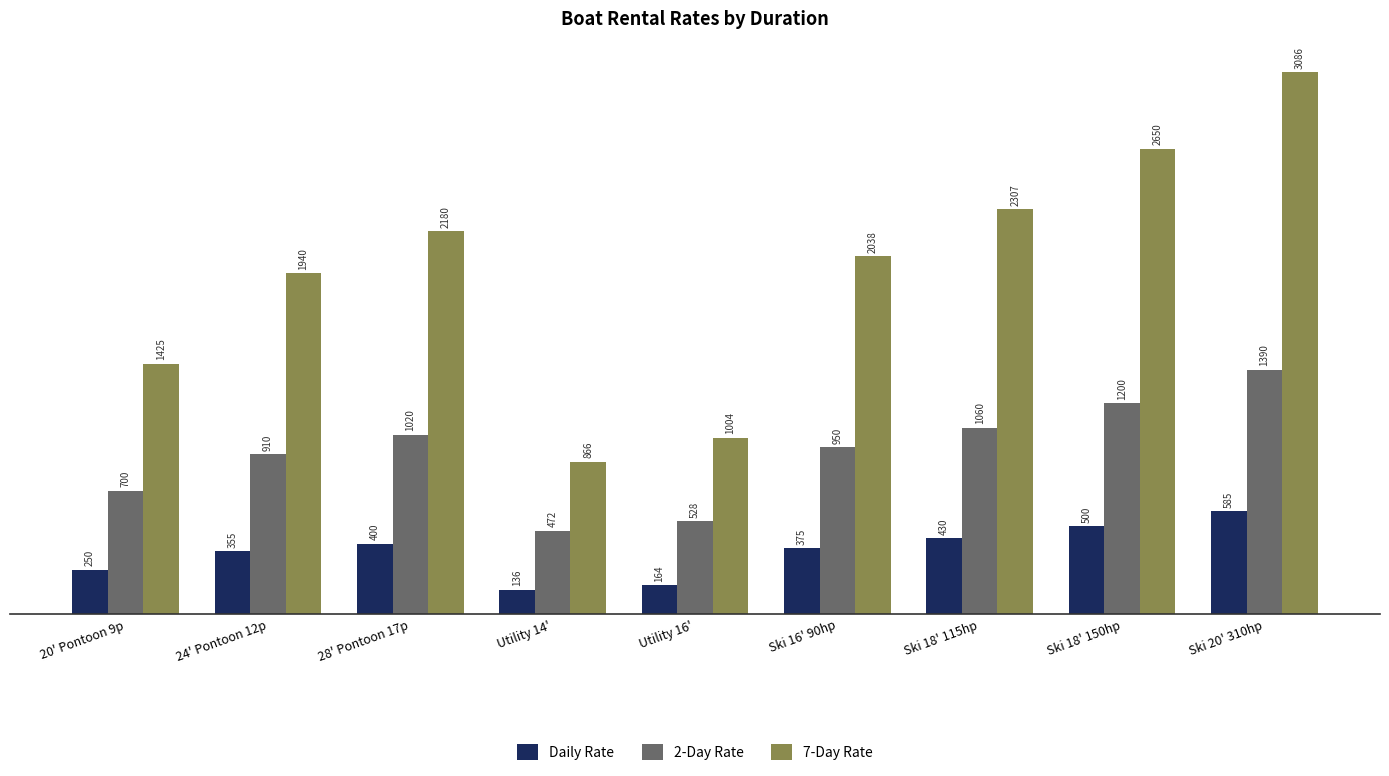

How many categories are shown in the chart?

9